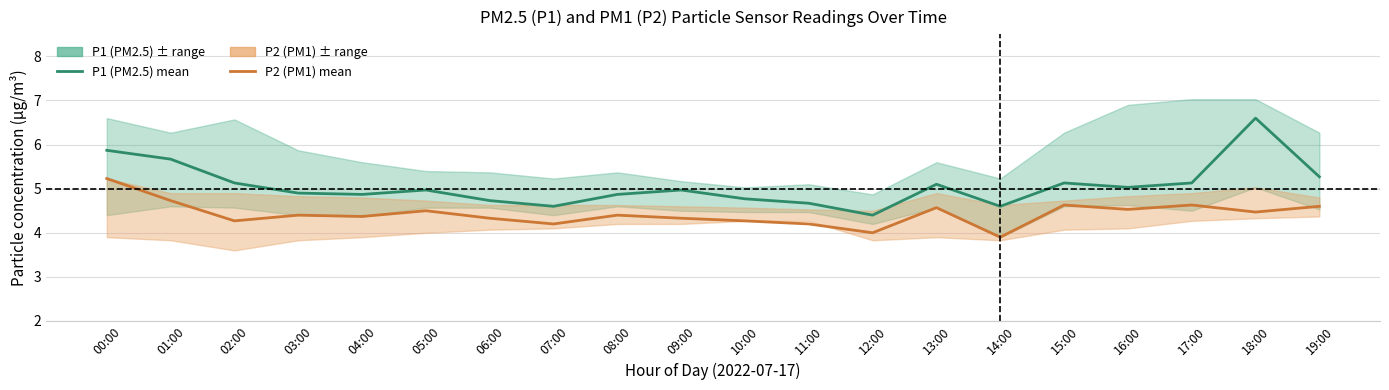

Which series changed the most between 10:00 and 16:00?

P1 (PM2.5) mean